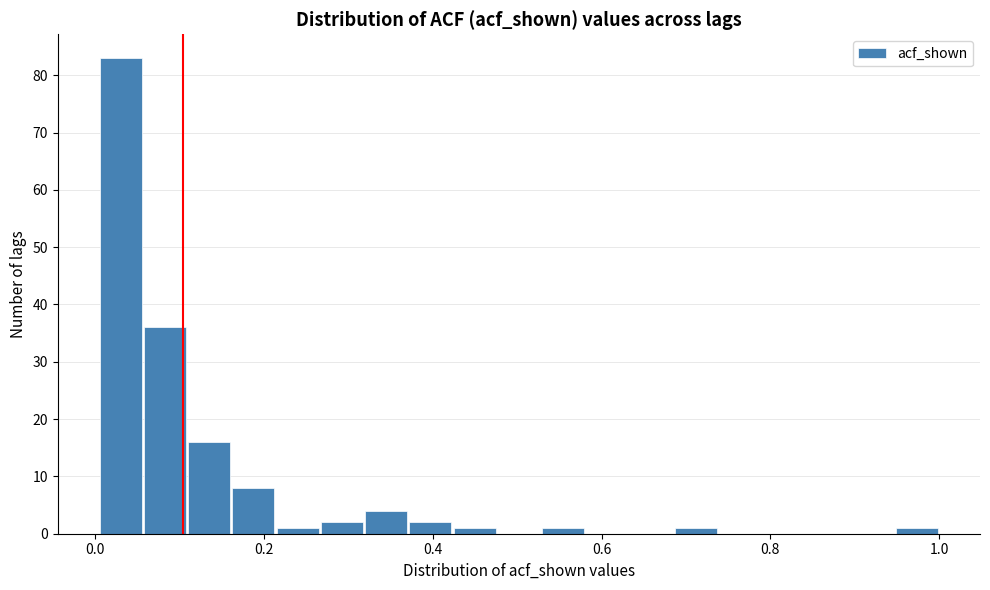

Around what value on the x-axis is the tallest bar? Give the approximate position of its centre, as read against the axis.

0.04